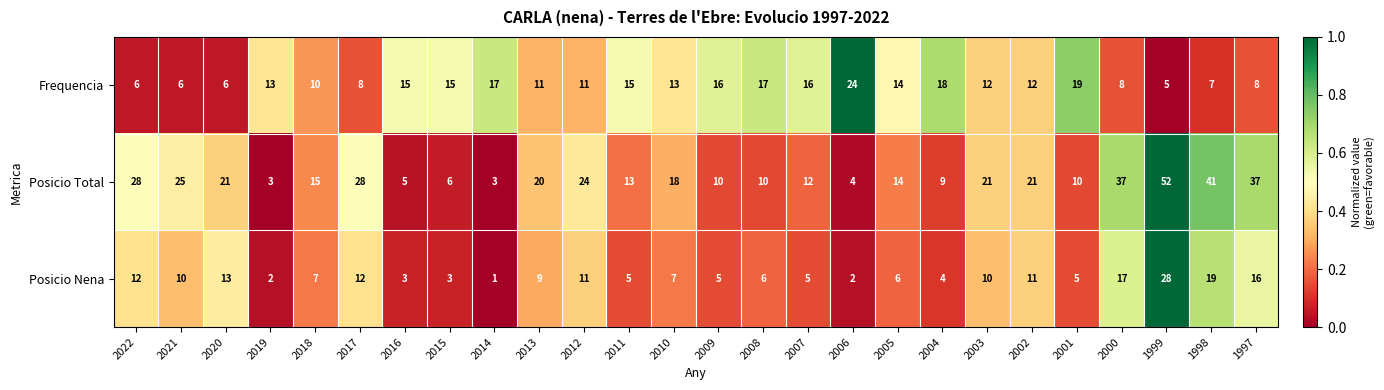

What is the difference between the maximum and minimum values in the Frequencia series?

19